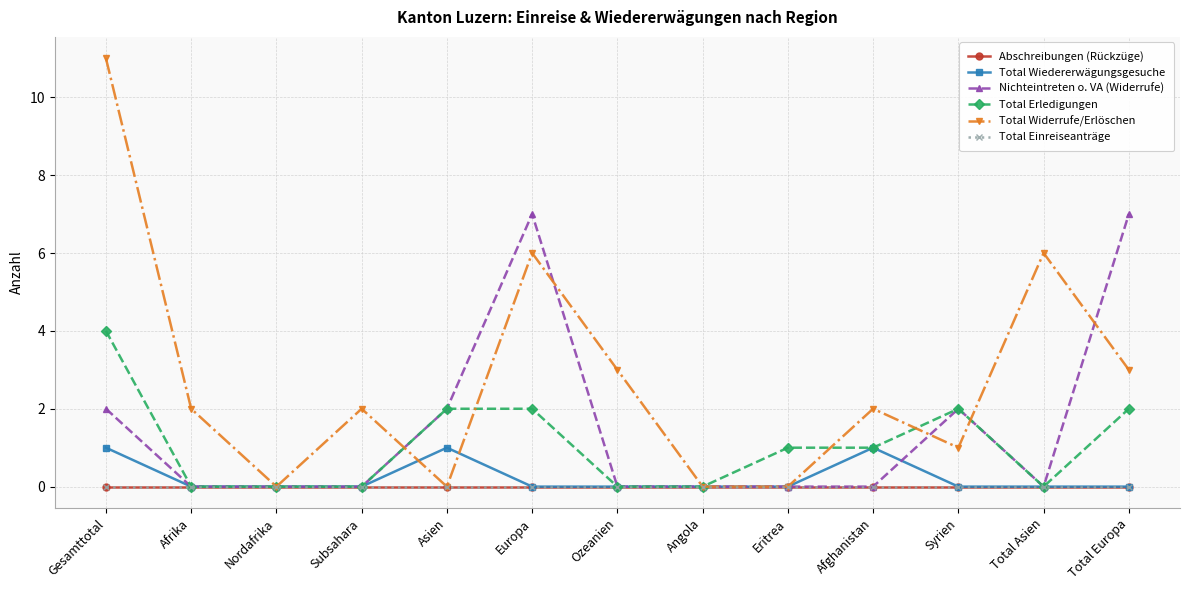

What is the greatest value displayed?

11